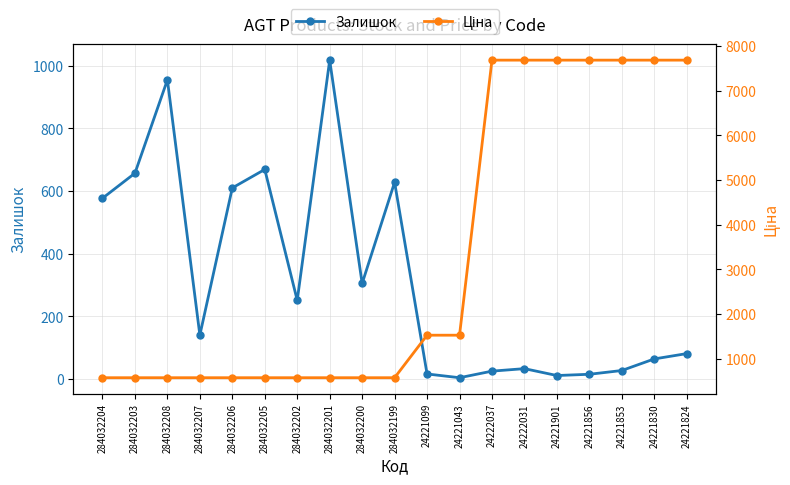

Reading right to left, transcribe all the data shown in this chart.

Залишок: 81.0	64.0	27.0	15.0	11.0	33.0	25.0	4.0	16.0	628.0	305.0	1018.0	251.0	669.0	610.0	140.0	955.0	657.0	577.0
Ціна: 7688.0	7688.0	7688.0	7688.0	7688.0	7688.0	7688.0	1526.8	1526.8	574.5	574.5	574.5	574.5	574.5	574.5	574.5	574.5	574.5	574.5